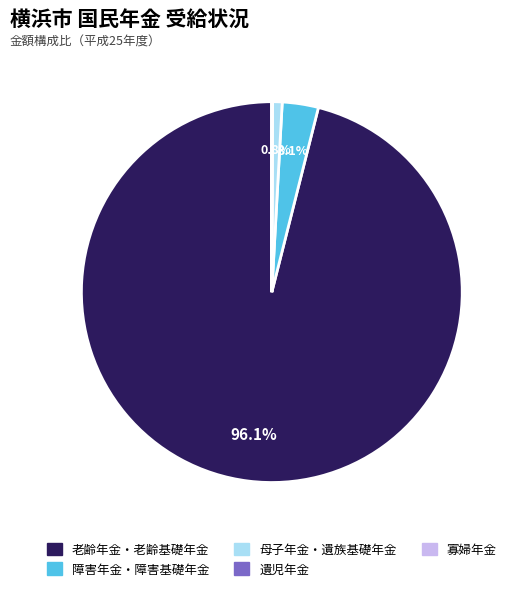

Which category has the biggest portion of the pie?

老齢年金・老齢基礎年金